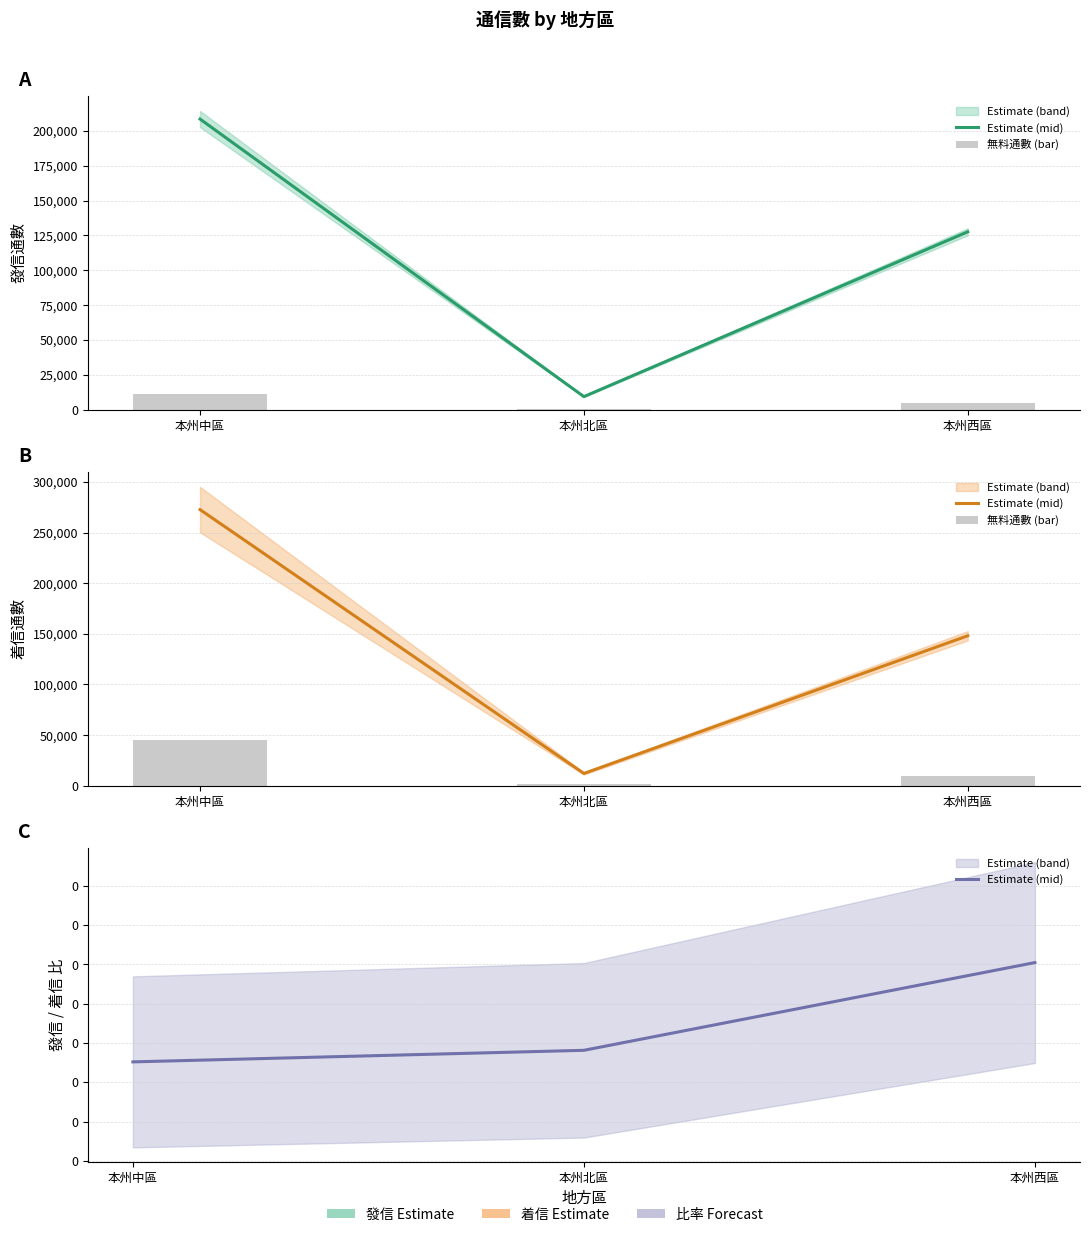

At which label is 無料通數 (bar) closest to 23510?

本州西區